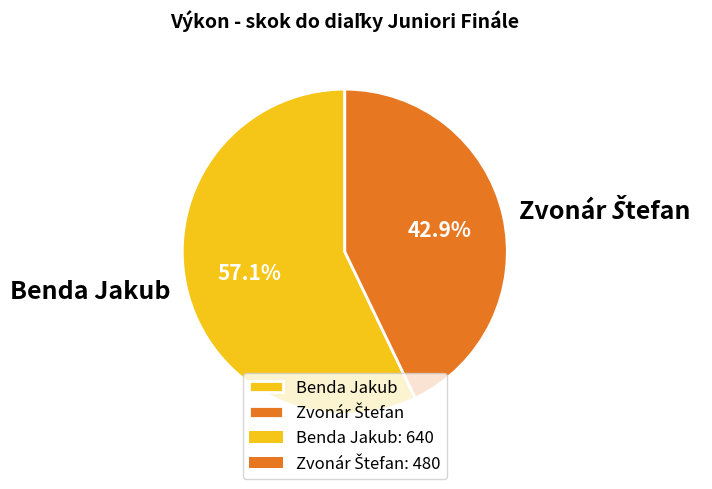

How many slices are in this pie chart?

2